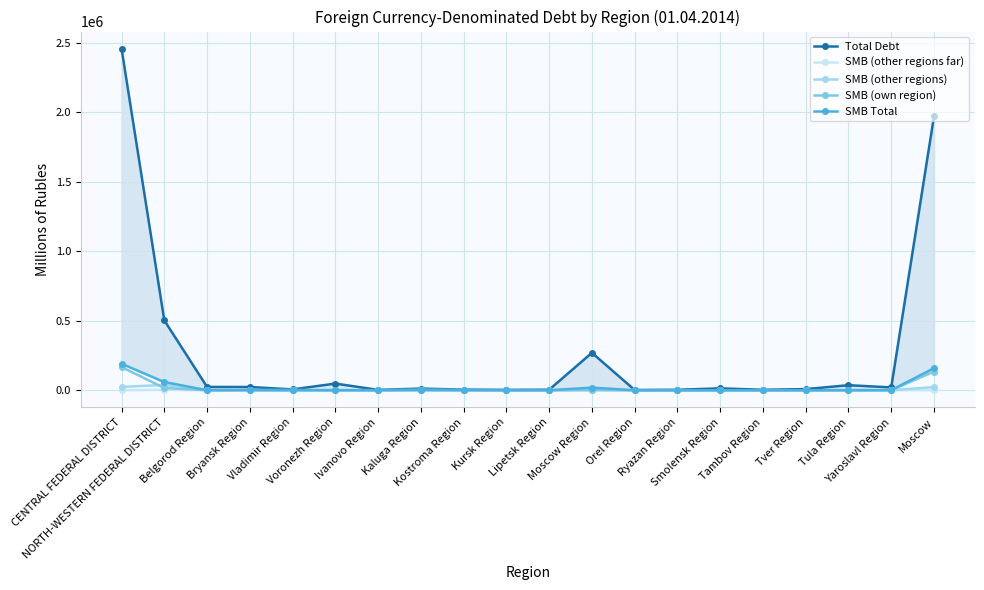

At which label is SMB (own region) closest to 83395?

Moscow